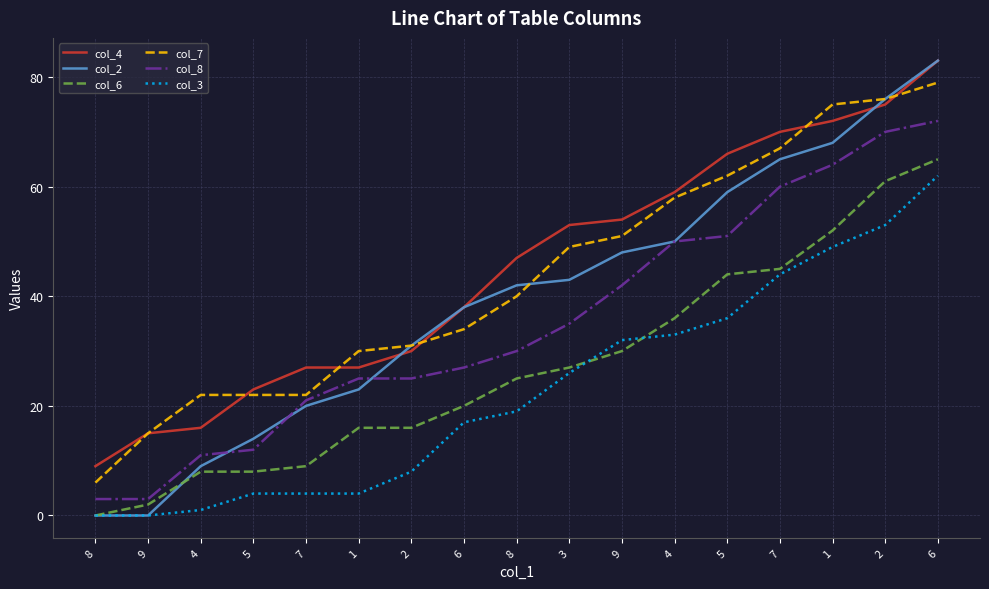

At which label does col_2 first exceed 42?

3